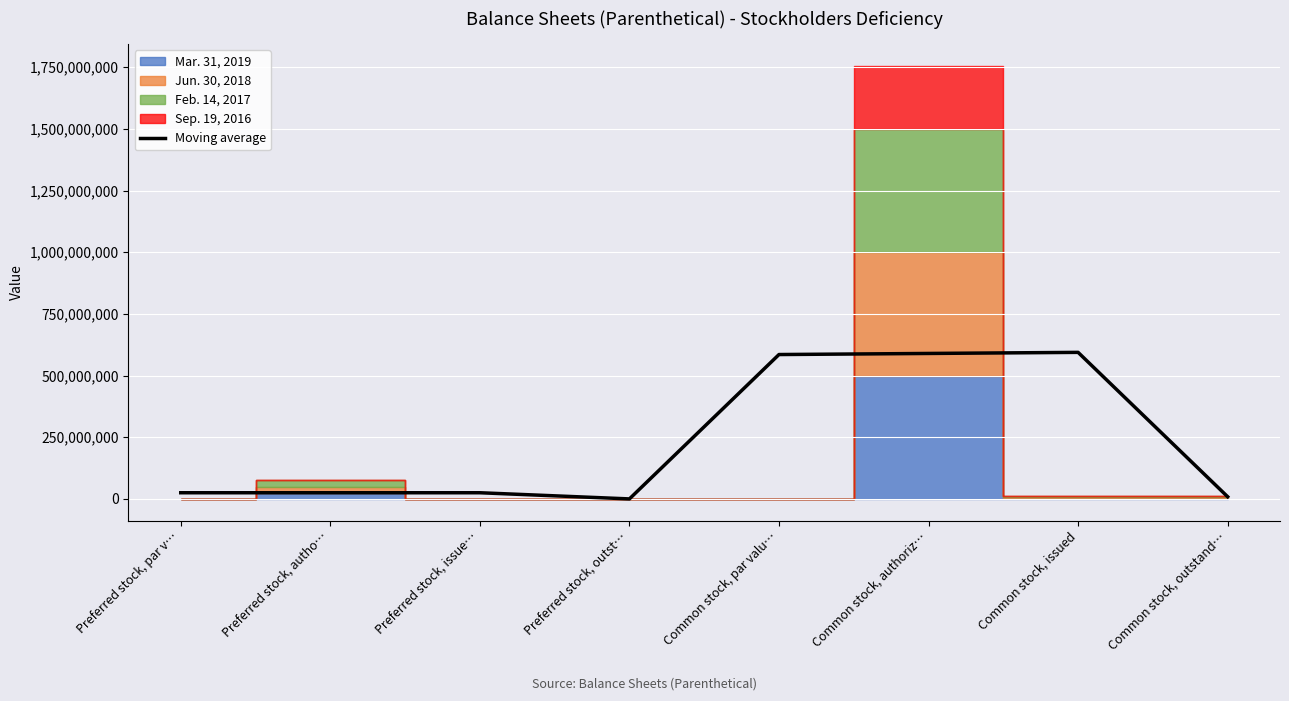

Which label corresponds to the smallest value in the chart?

Preferred stock, outst…